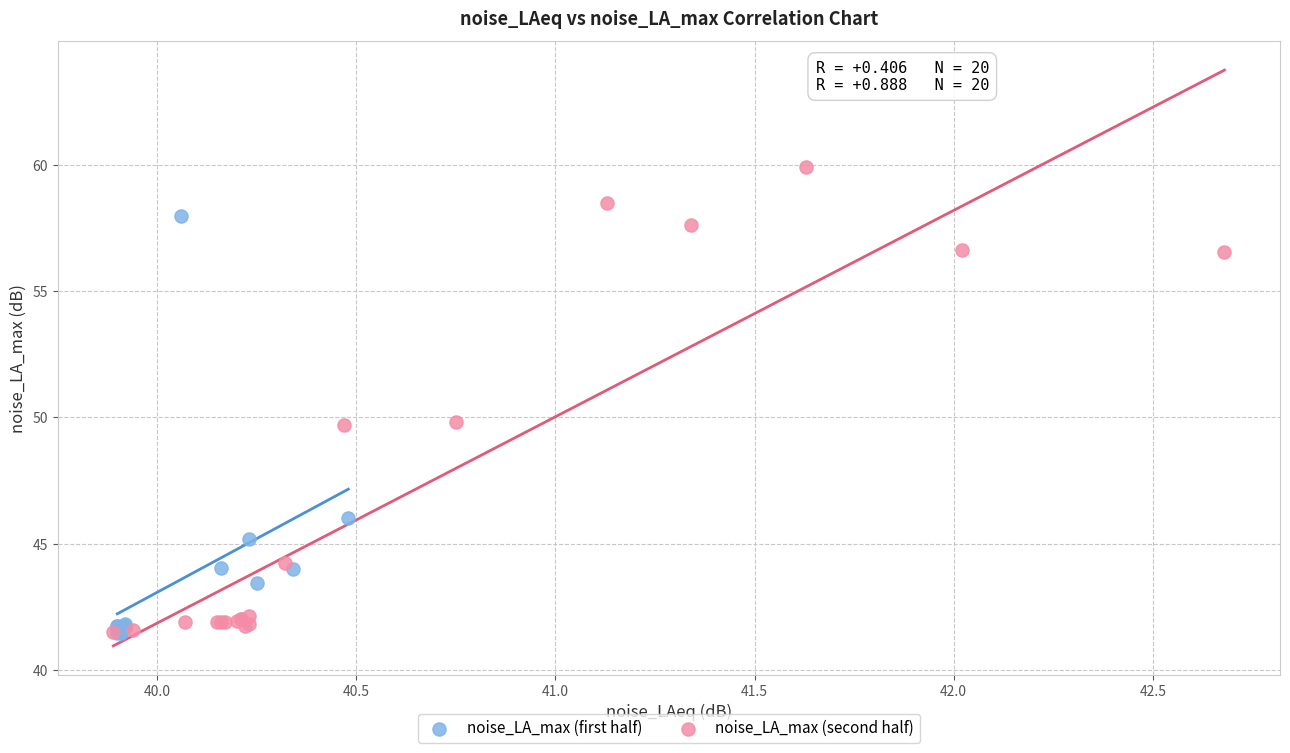

Which series has the widest spread of Y values?

noise_LA_max (second half)